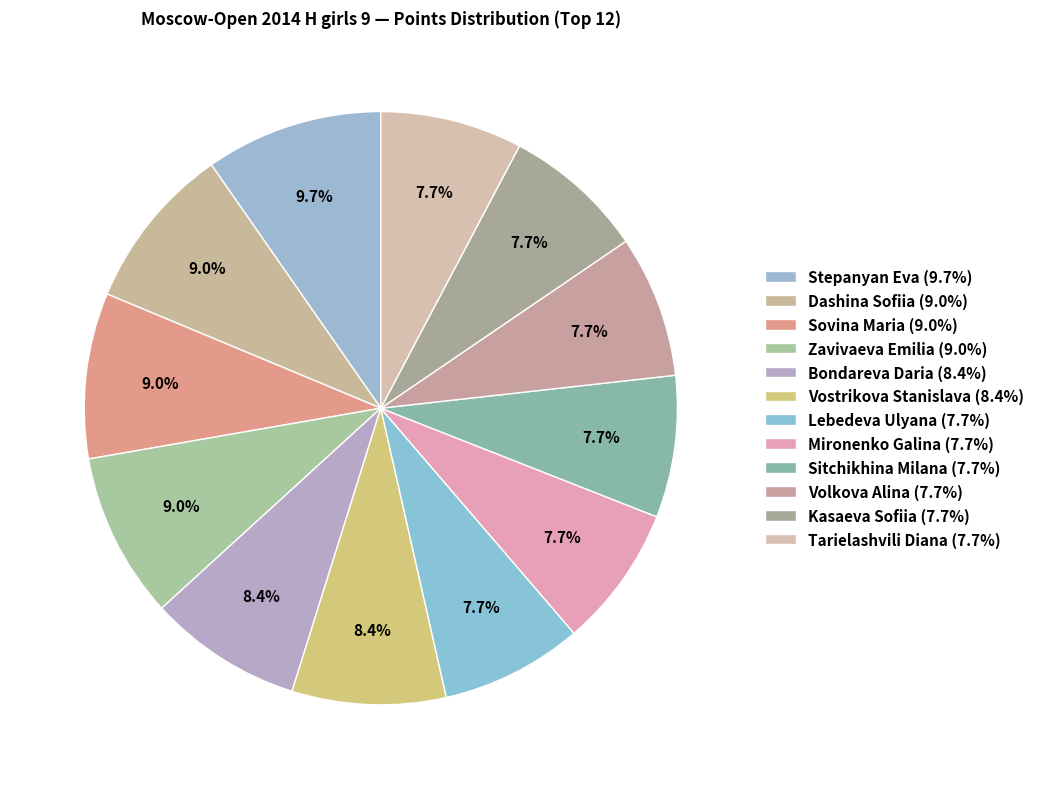

To the nearest percent, what portion does Tarielashvili Diana represent?

8%